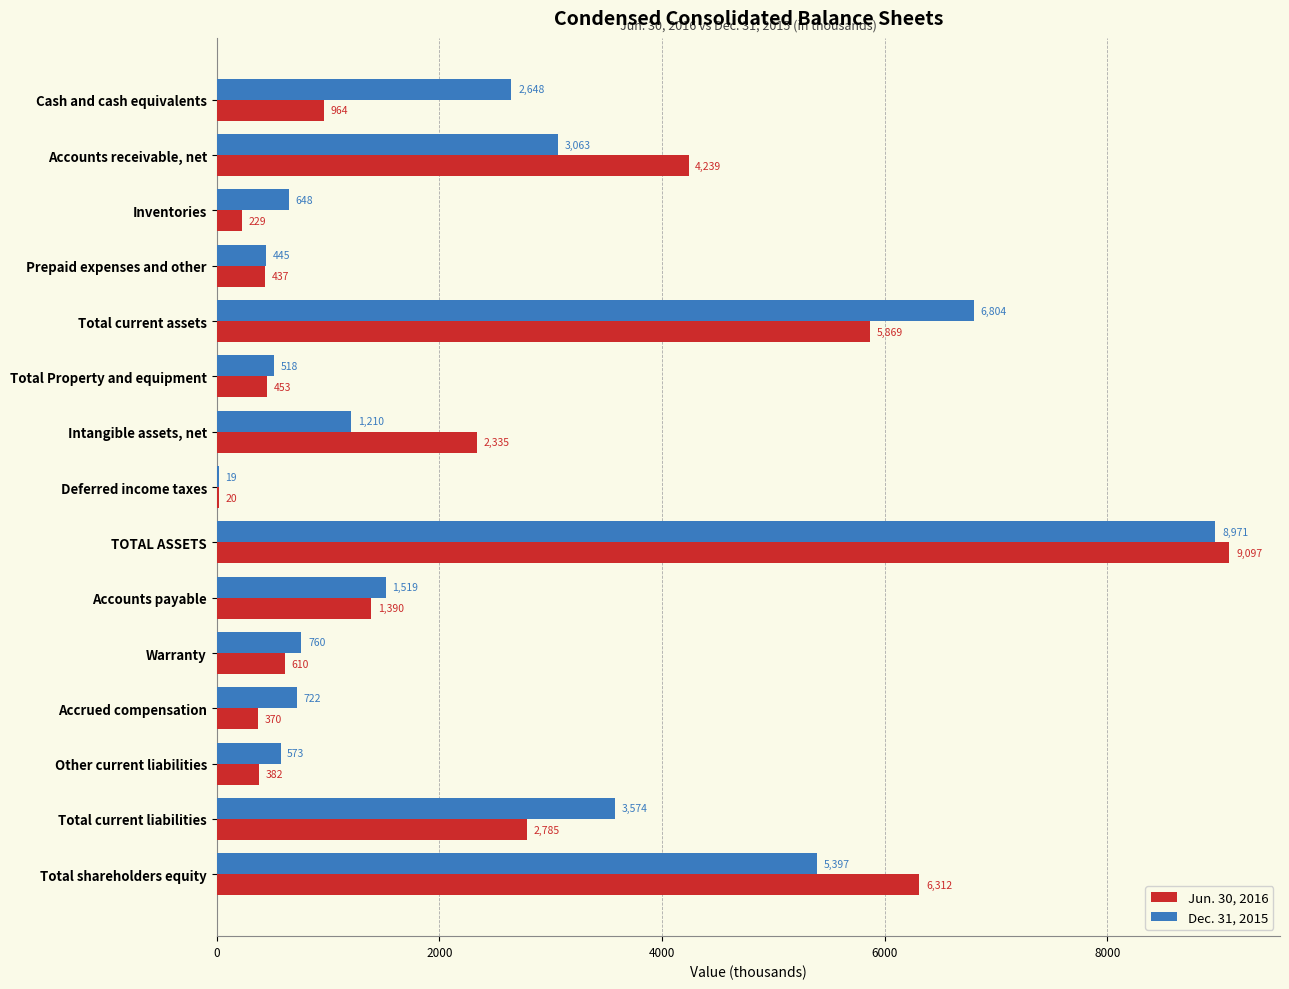

What is the greatest value displayed?

9097